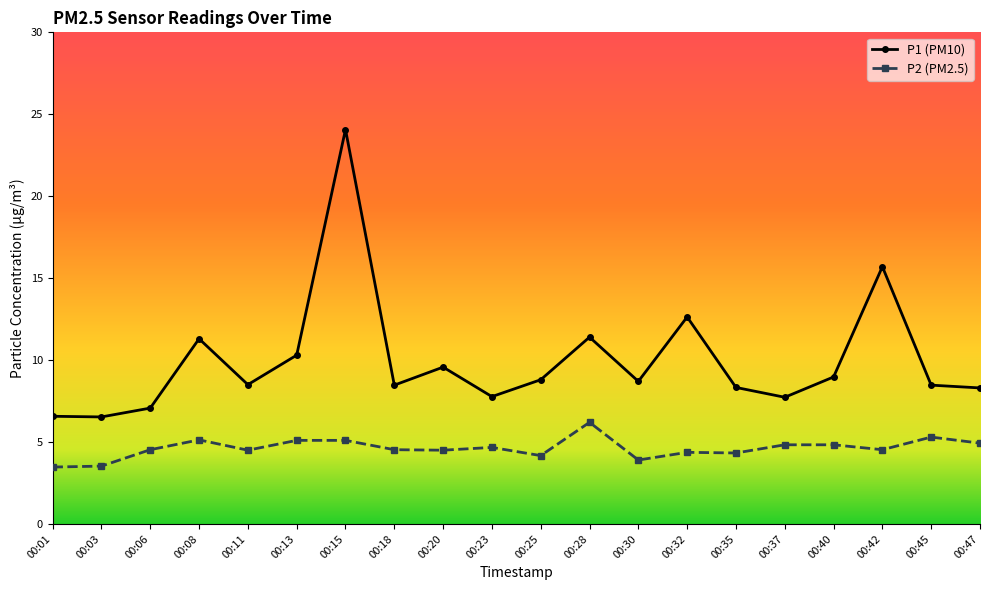

Rank the series at 00:18 from lowest to highest value.

P2 (PM2.5), P1 (PM10)